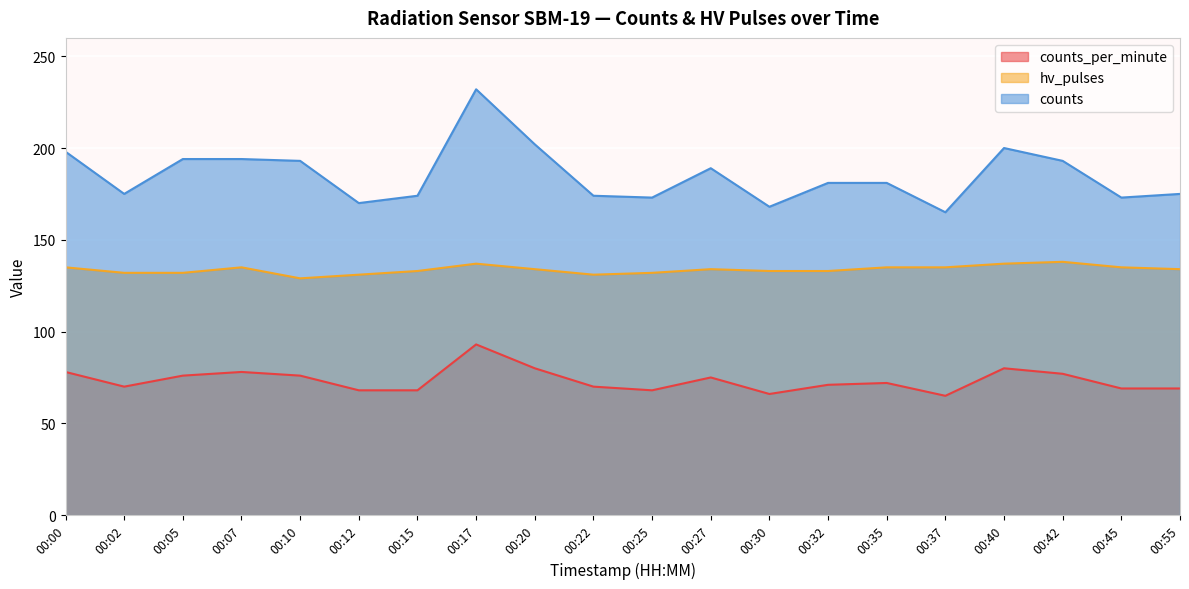

True or false: hv_pulses and counts intersect in this chart.

False